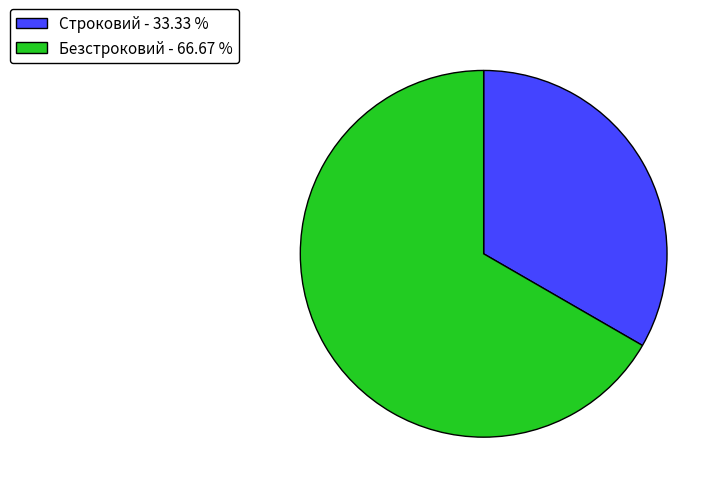

True or false: Строковий accounts for 33% of the total.

True